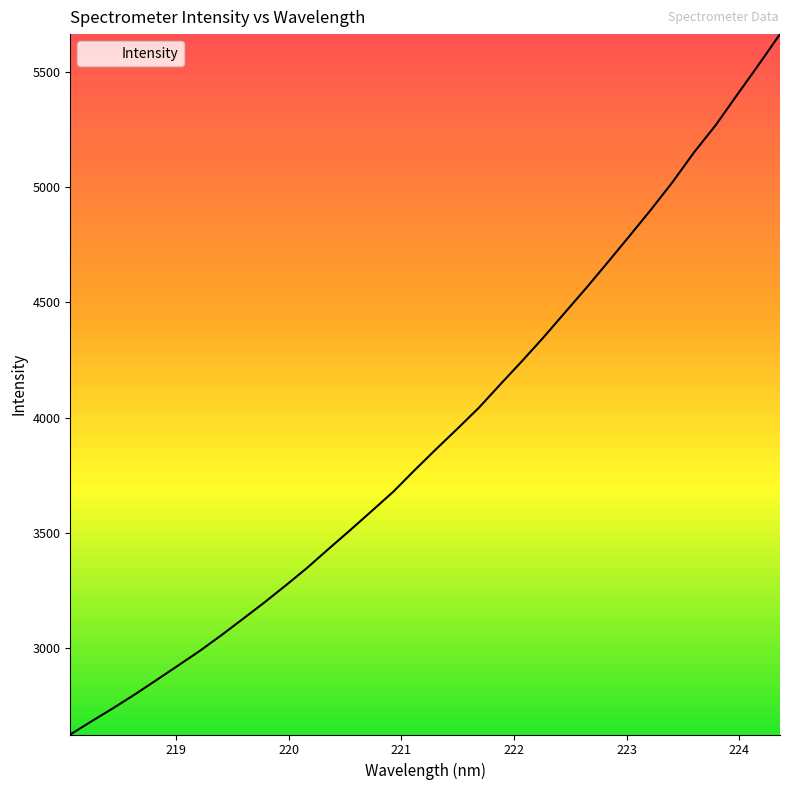

What is the difference between the maximum and minimum values?

3043.6